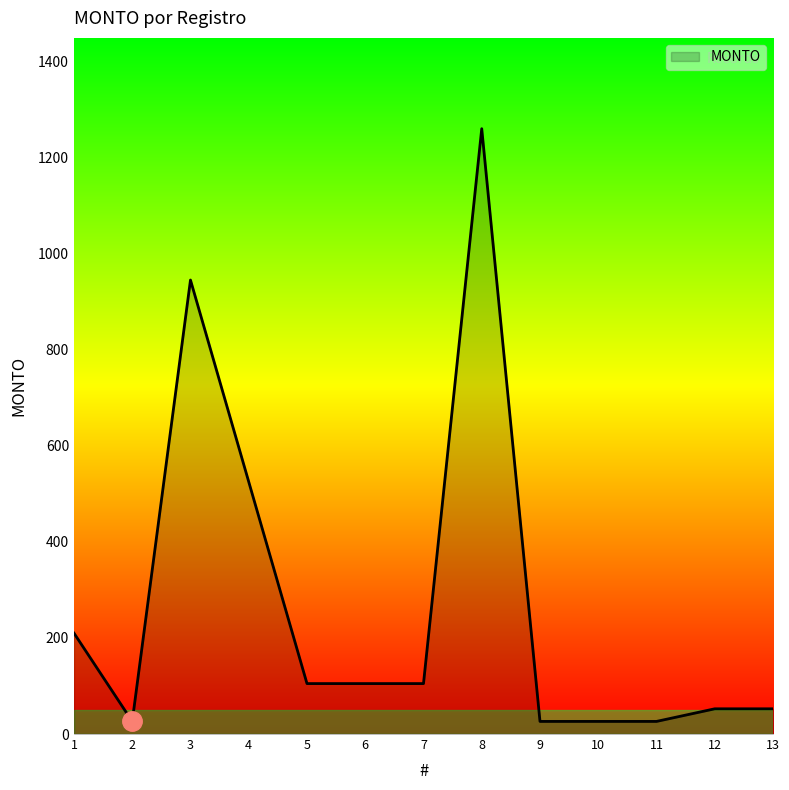

At which category does the data reach its first local valley?

2